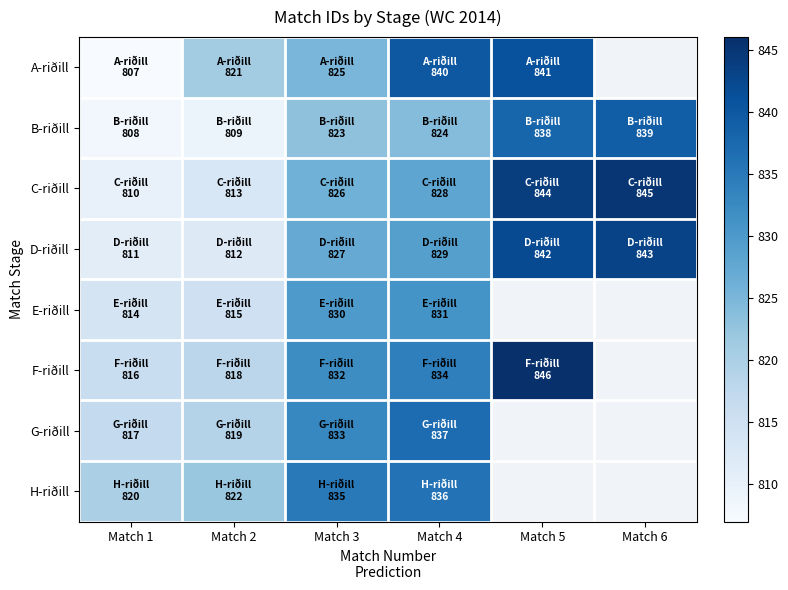

At which label is C-riðill closest to 827?

Match 3